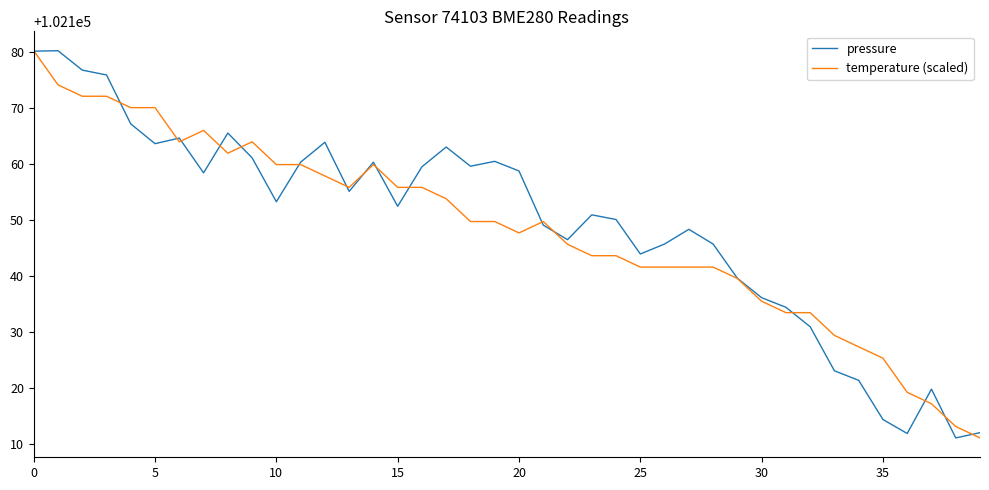

Which series has the largest total across all categories?

pressure